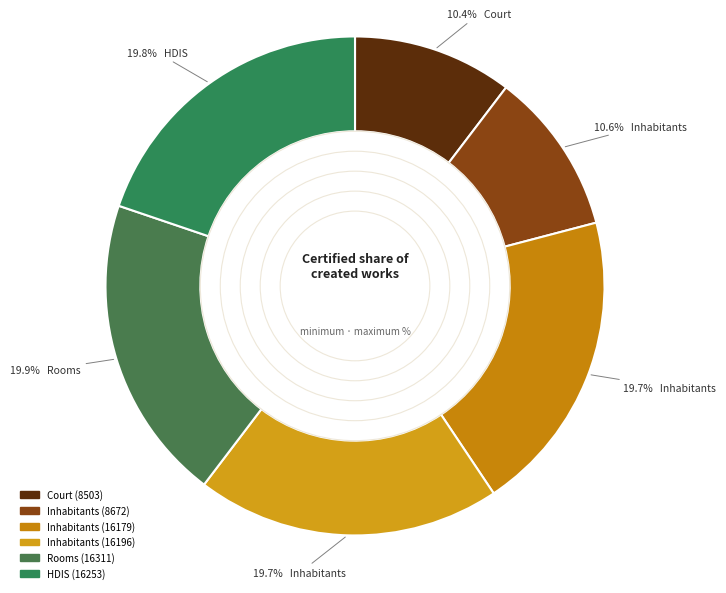

How many slices are in this pie chart?

6